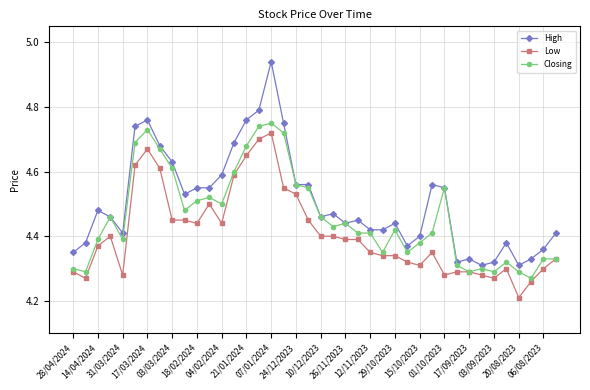

What is the difference between the second highest and minimum values in the Closing series?

0.5